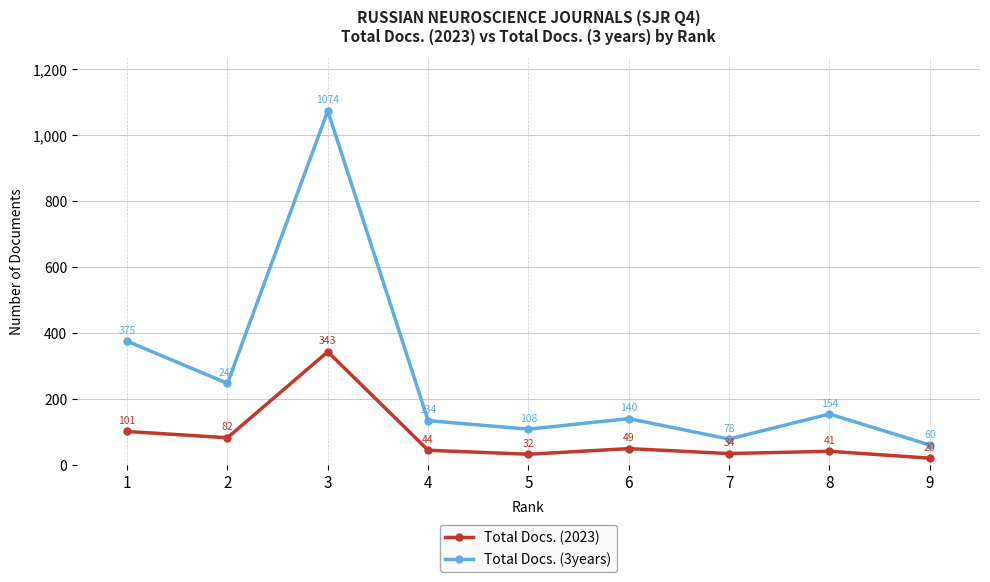

True or false: Total Docs. (2023) and Total Docs. (3years) cross at least once.

False